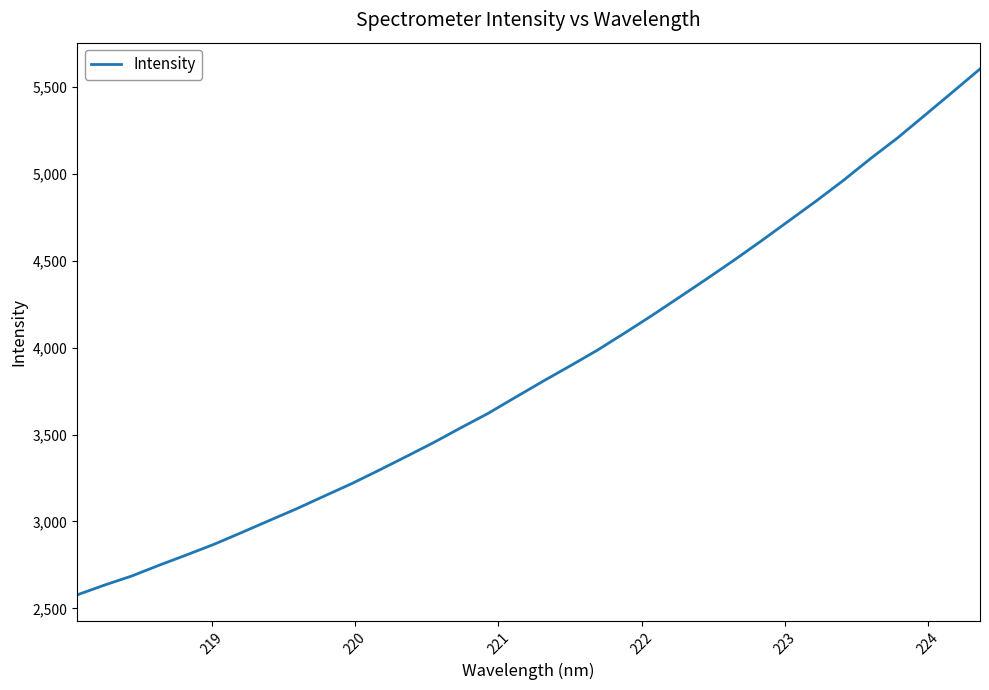

What is the difference between the maximum and minimum values?

3026.1